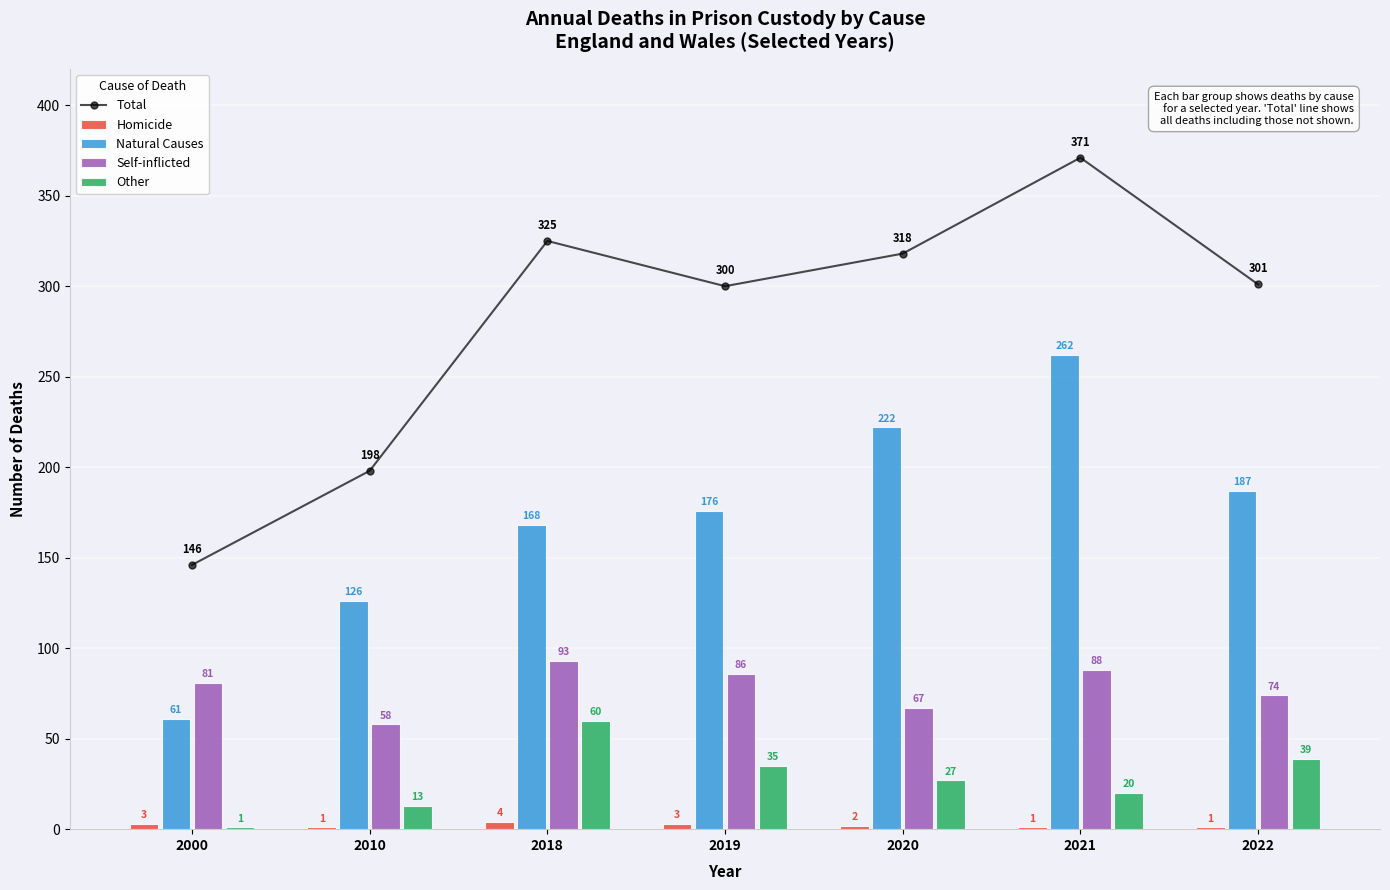

What is the value of the Other bar at the 2nd from the left?

13